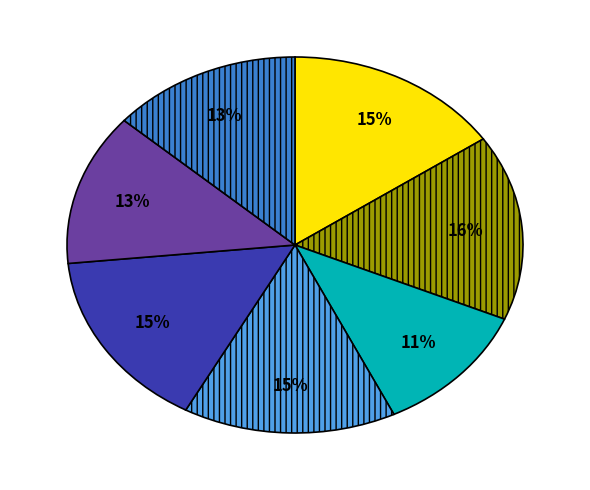

To the nearest percent, what is the average slice percentage?

14%